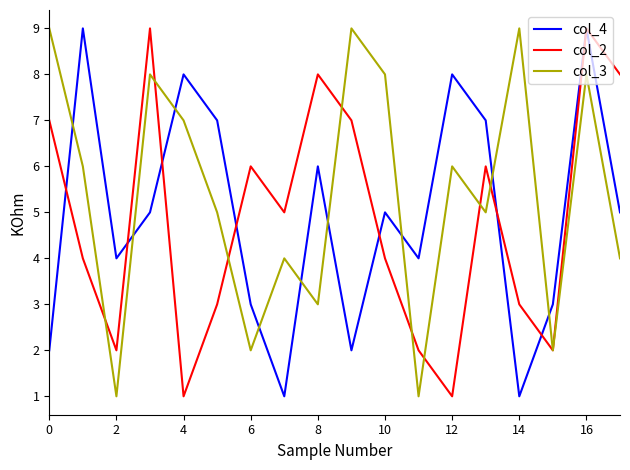

What is the maximum value shown in the chart?

9